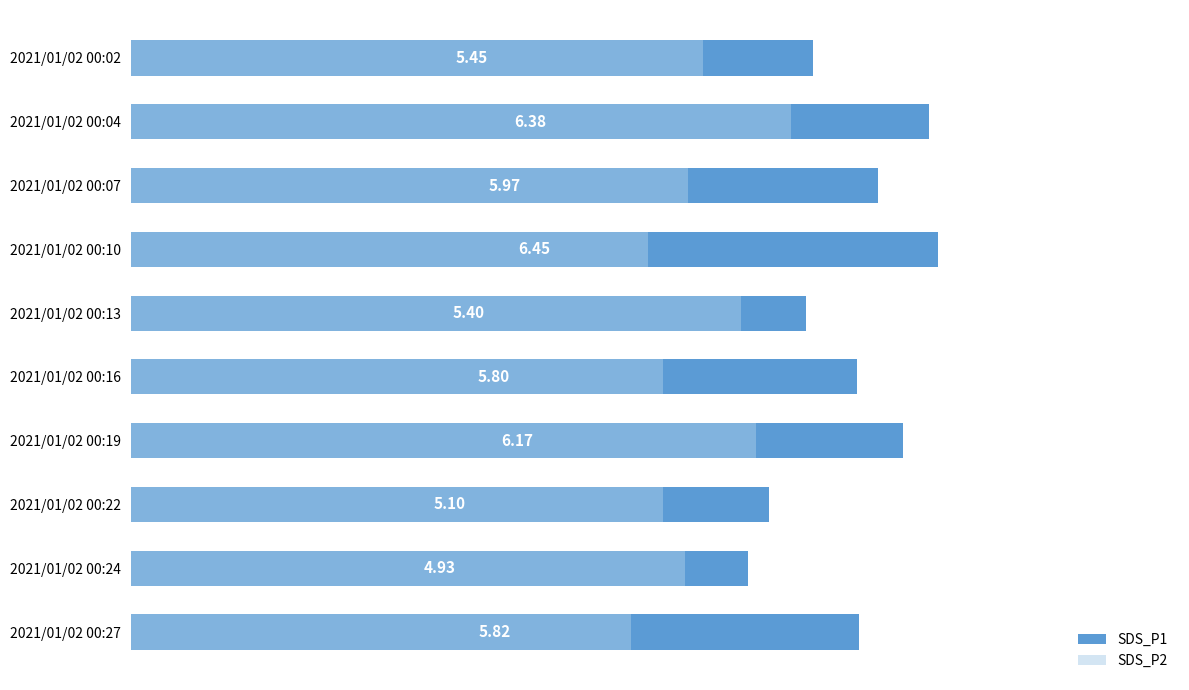

Reading left to right, list all the values displayed in this chart.

SDS_P1: 5.5	6.4	6.0	6.5	5.4	5.8	6.2	5.1	4.9	5.8
SDS_P2: 4.6	5.3	4.5	4.1	4.9	4.2	5.0	4.2	4.4	4.0